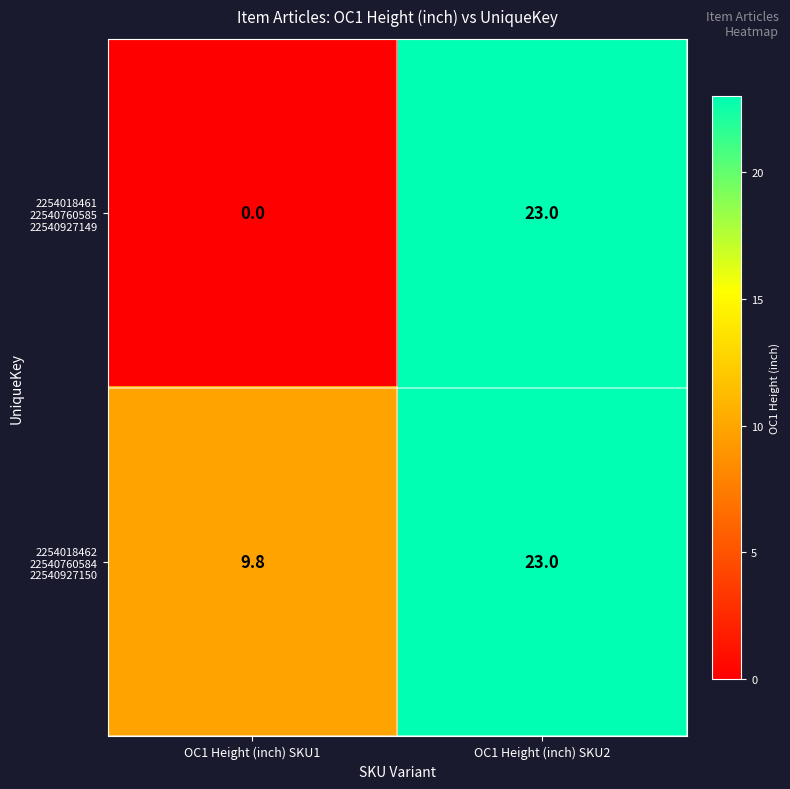

At which category is the sum across all series the highest?

OC1 Height (inch) SKU2